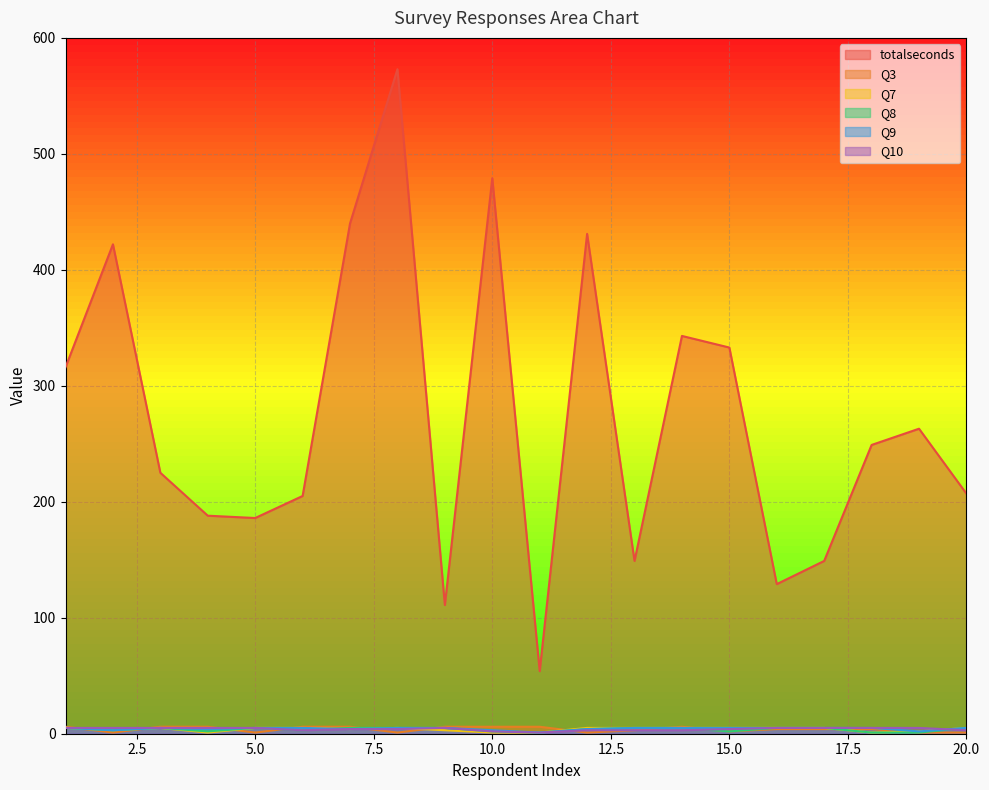

Is the value of Q7 at 19 greater than the value of Q3 at 18?

No